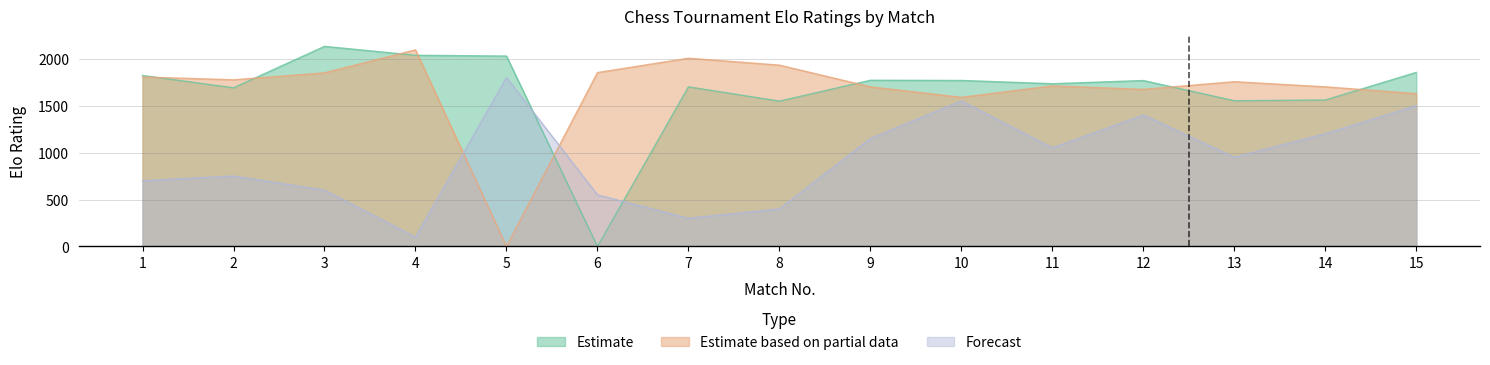

After their last crossing, which series has the higher values: Estimate or Forecast?

Estimate